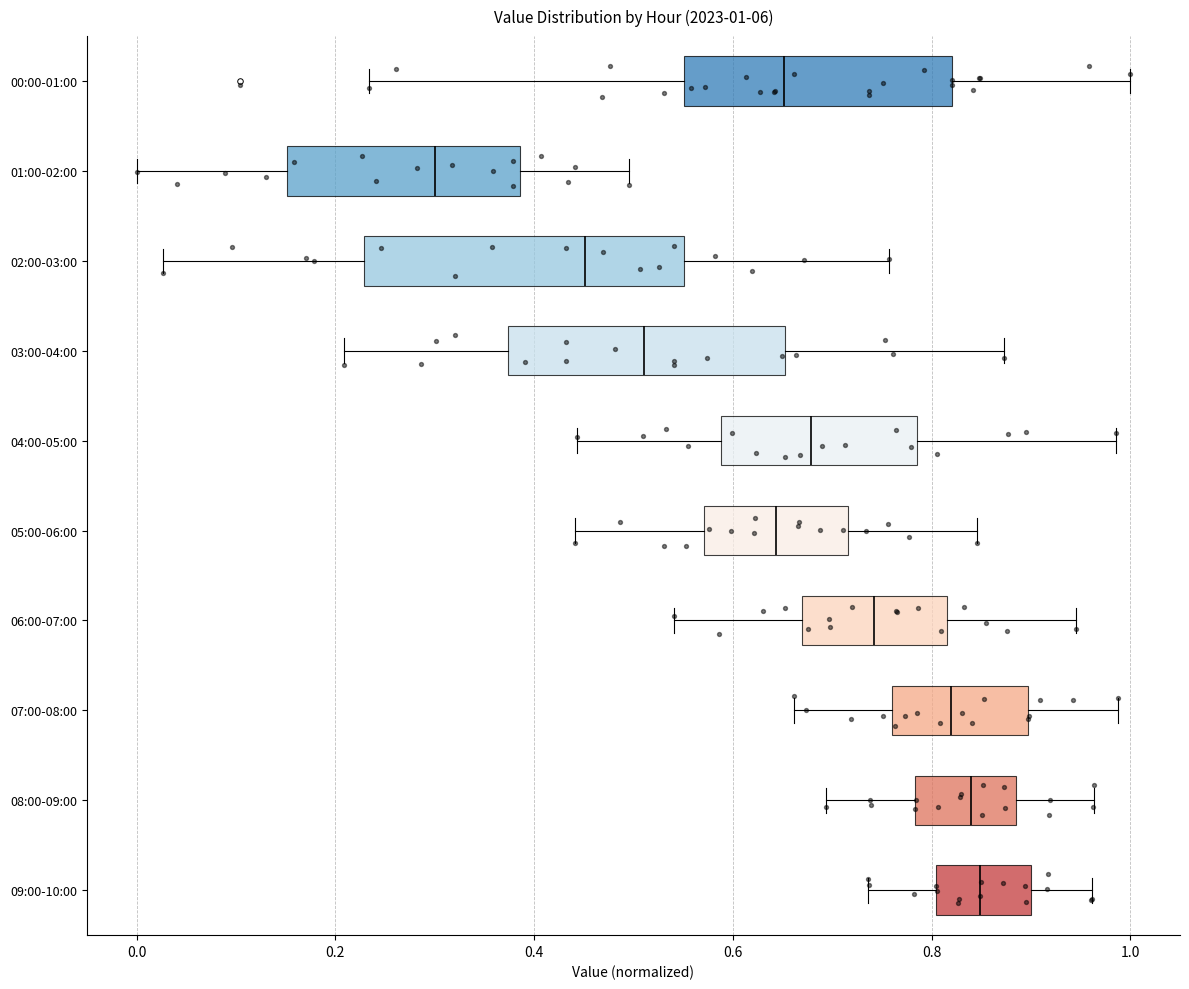

Comparing the boxes themselves (not the whiskers), which one is the widest?

02:00-03:00